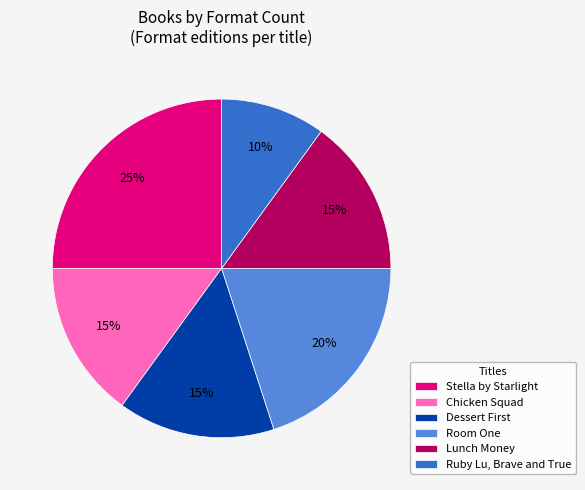

Approximately how many times larger is the value at Lunch Money compared to Stella by Starlight?

0.6